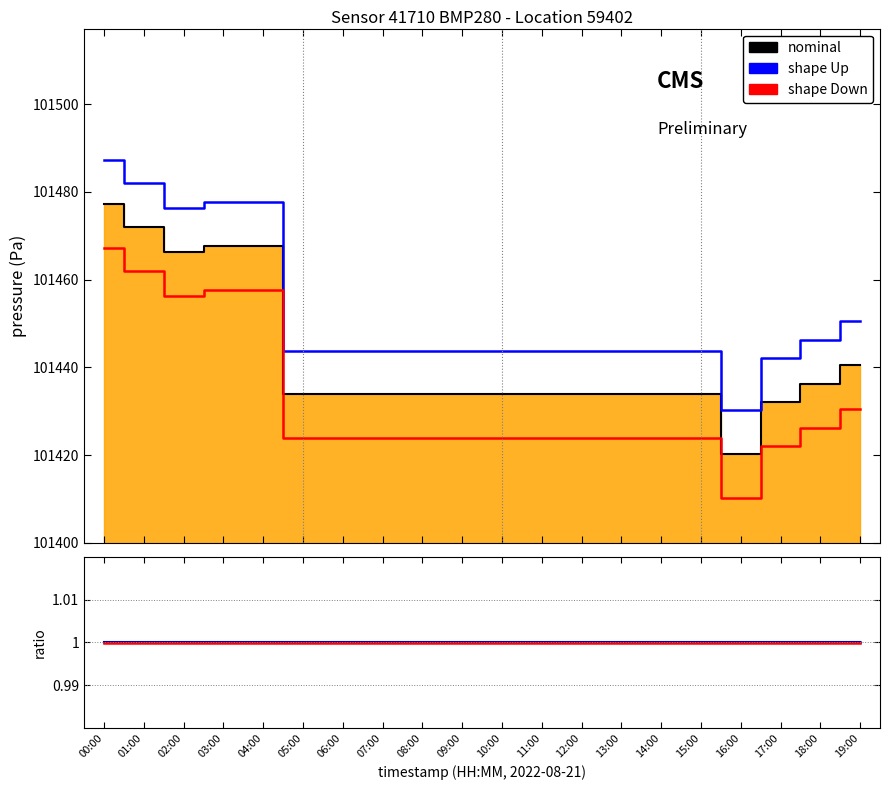

Does the chart have visible grid lines?

No